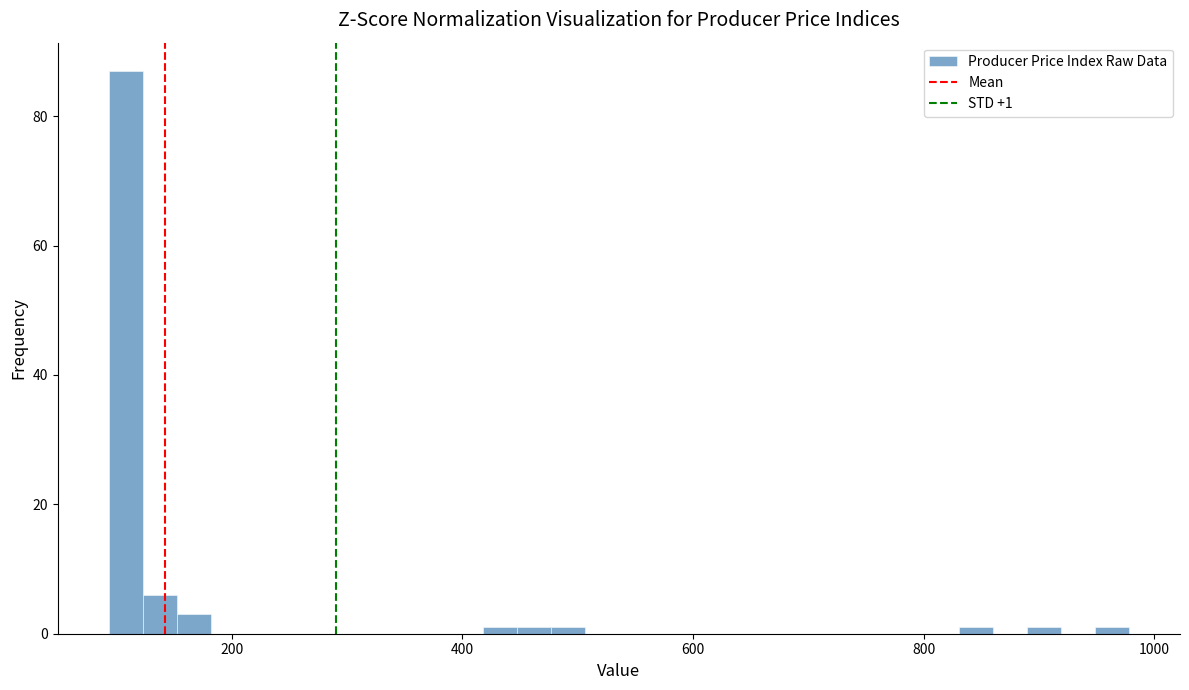

Around what value on the x-axis is the tallest bar? Give the approximate position of its centre, as read against the axis.

100